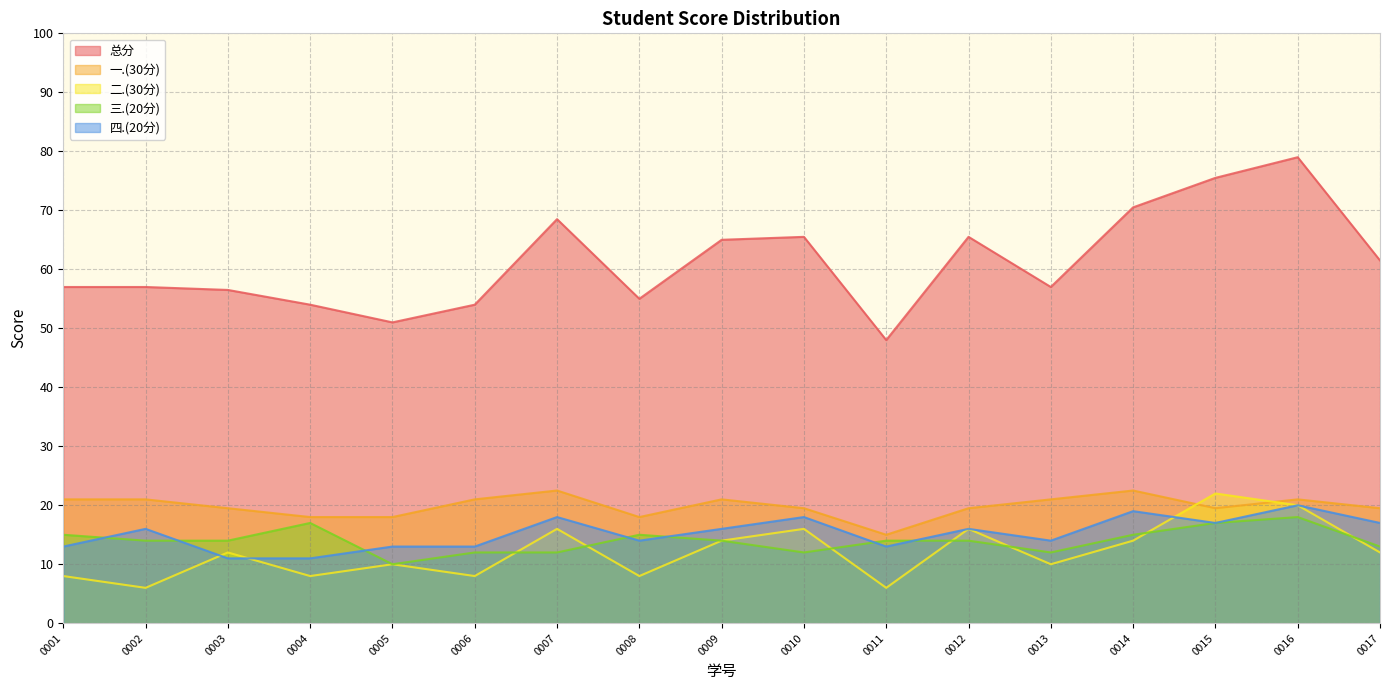

Which series has the largest range (max minus min)?

总分